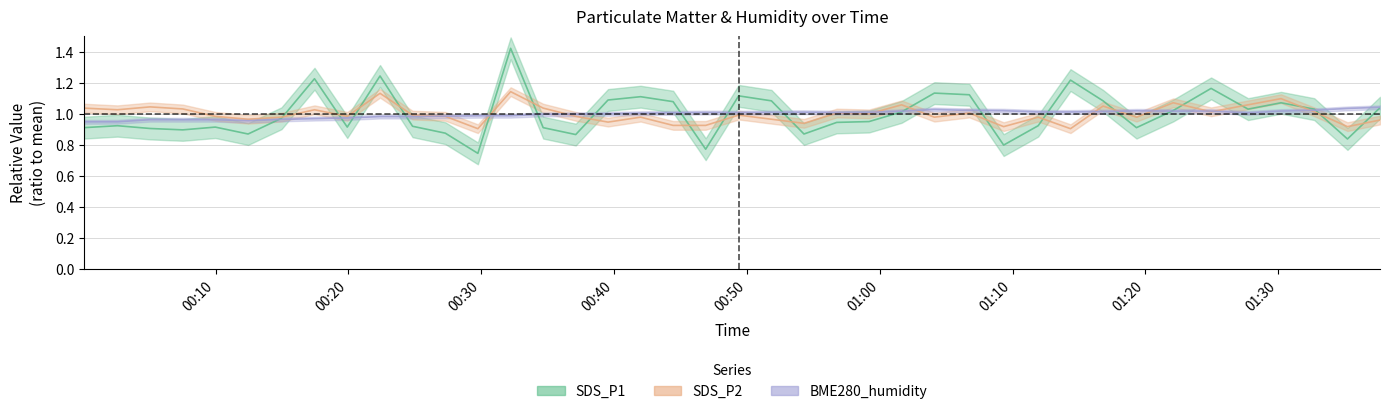

Which series has the largest total across all categories?

SDS_P1